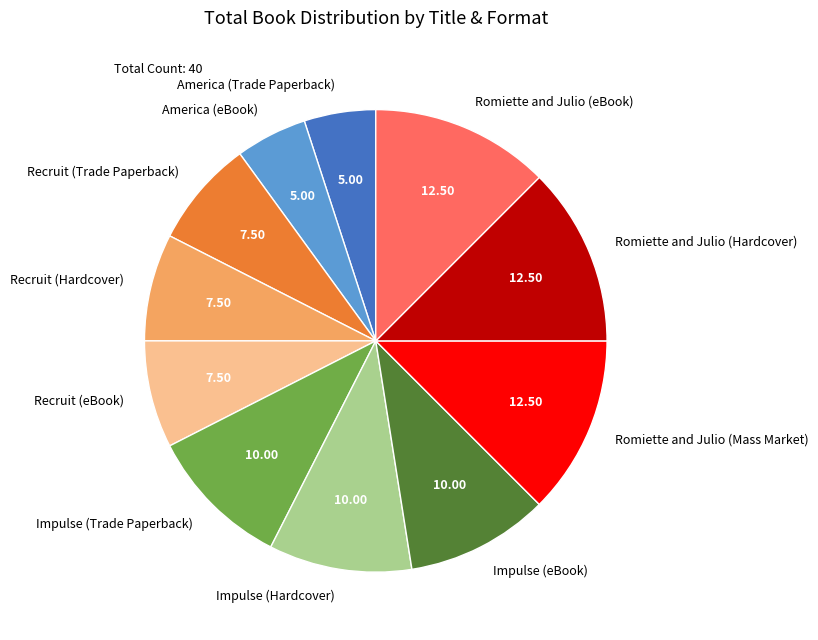

Is Impulse (Trade Paperback) the majority of the pie?

No